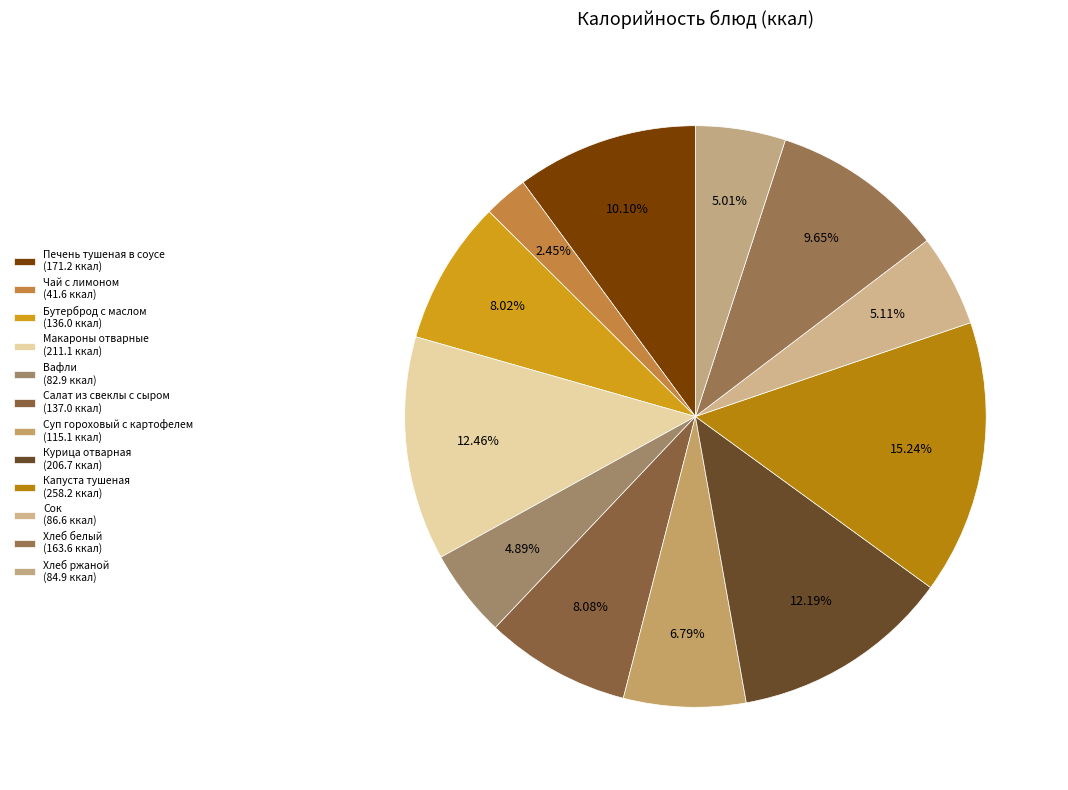

How many segments does this pie chart have?

12